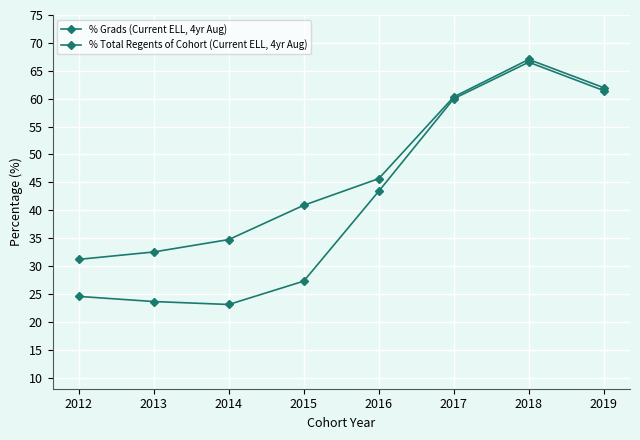

Is this an area chart (filled region under the line)?

No